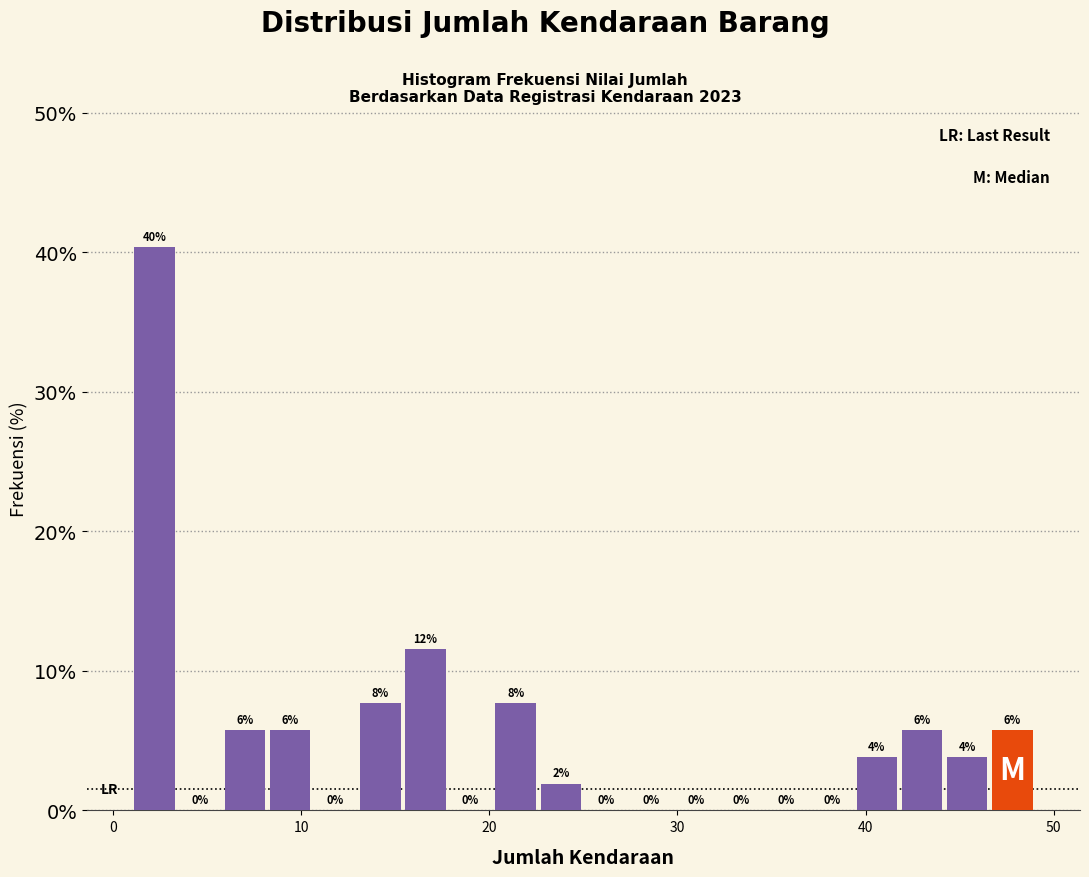

Around what value on the x-axis is the tallest bar? Give the approximate position of its centre, as read against the axis.

2